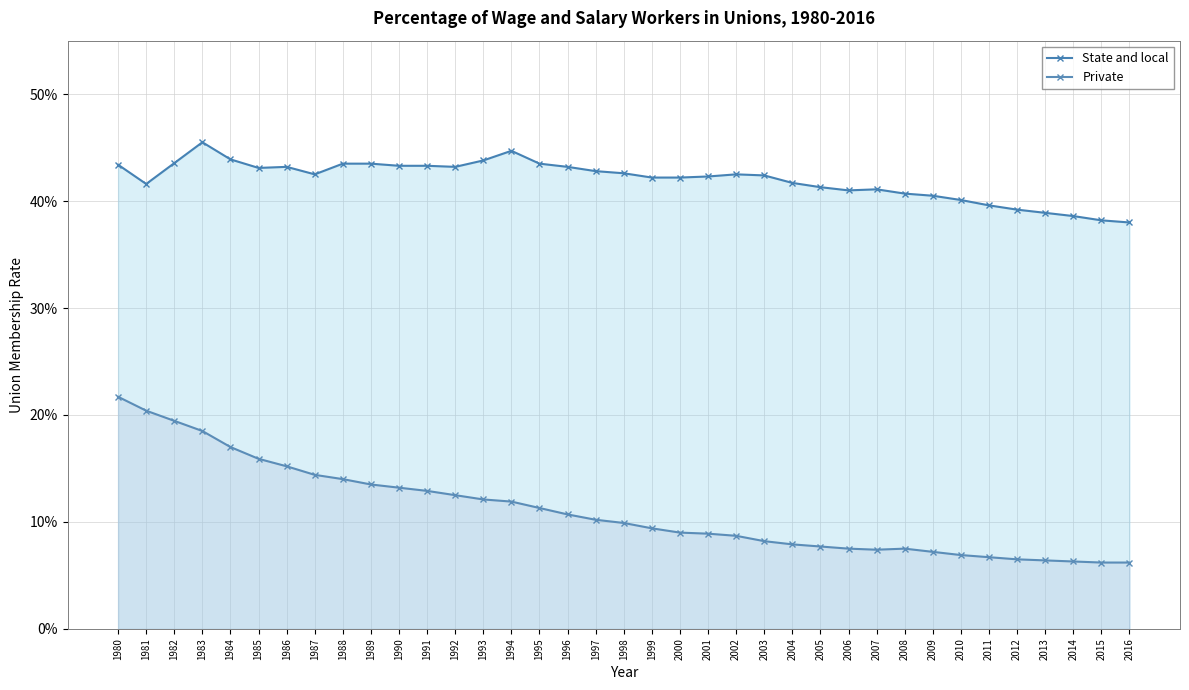

List the series in order of their overall mean, highest first.

State and local, Private